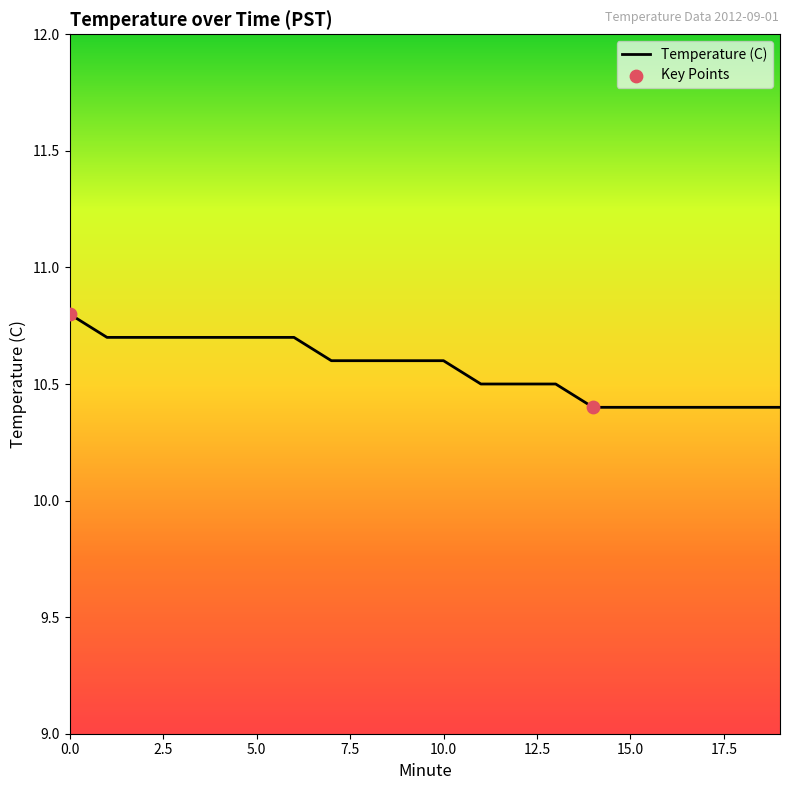

What is the minimum value shown in the chart?

10.4